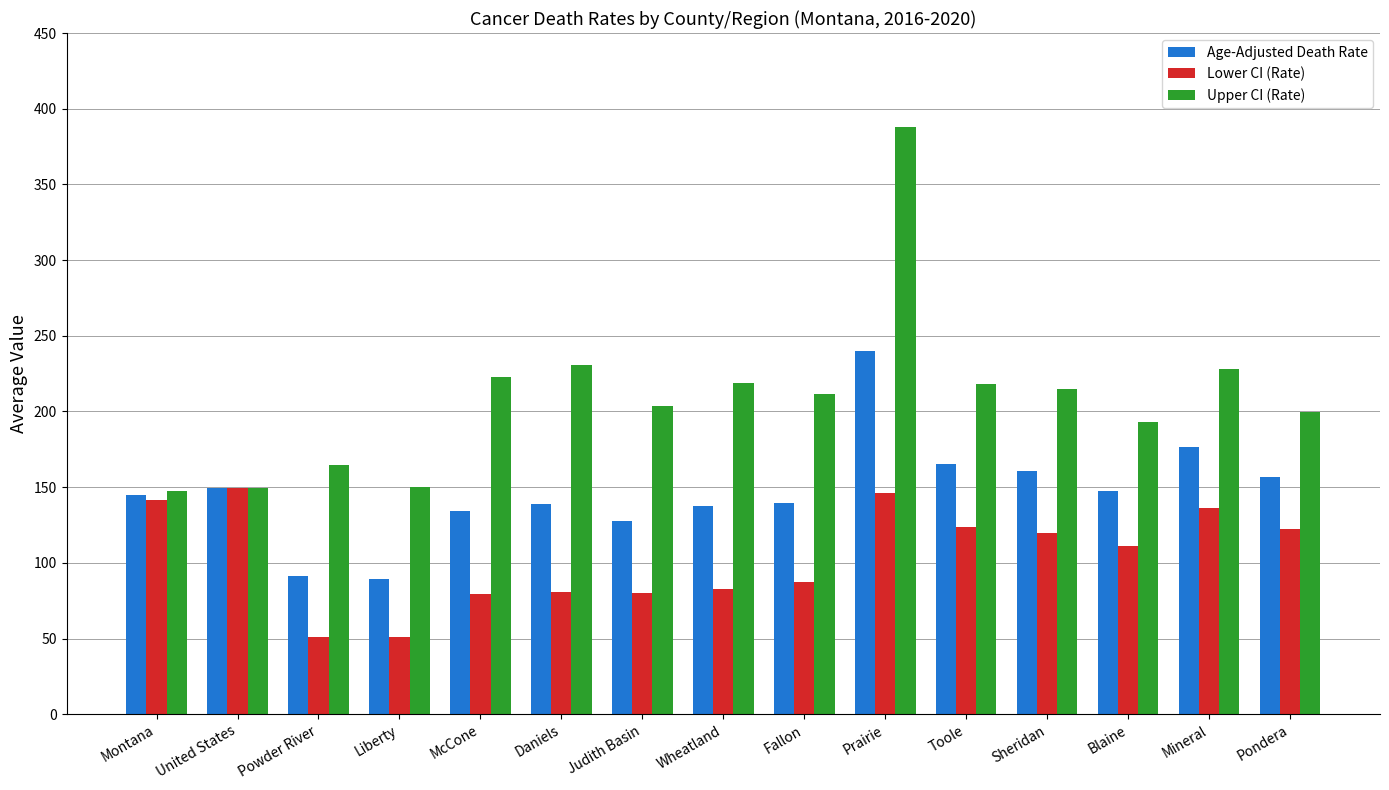

How many distinct data groups are displayed?

3